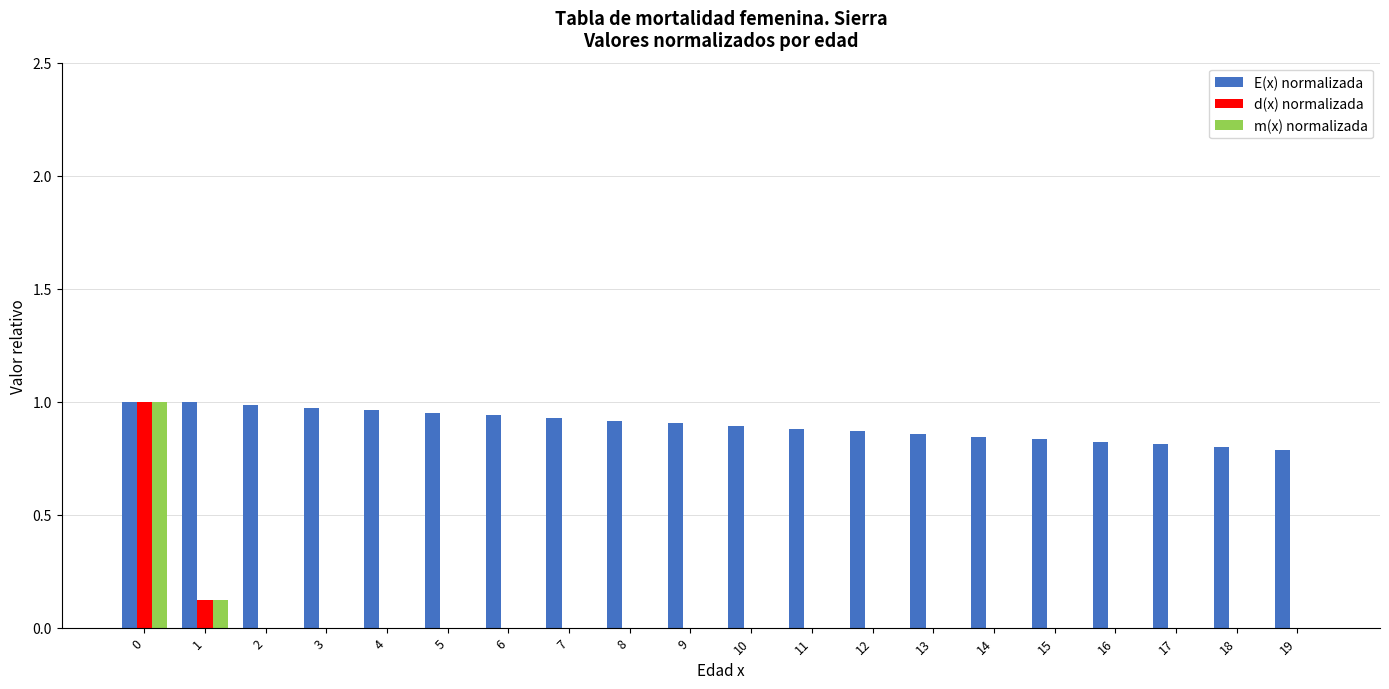

What are all the series names shown in the legend?

E(x) normalizada, d(x) normalizada, m(x) normalizada